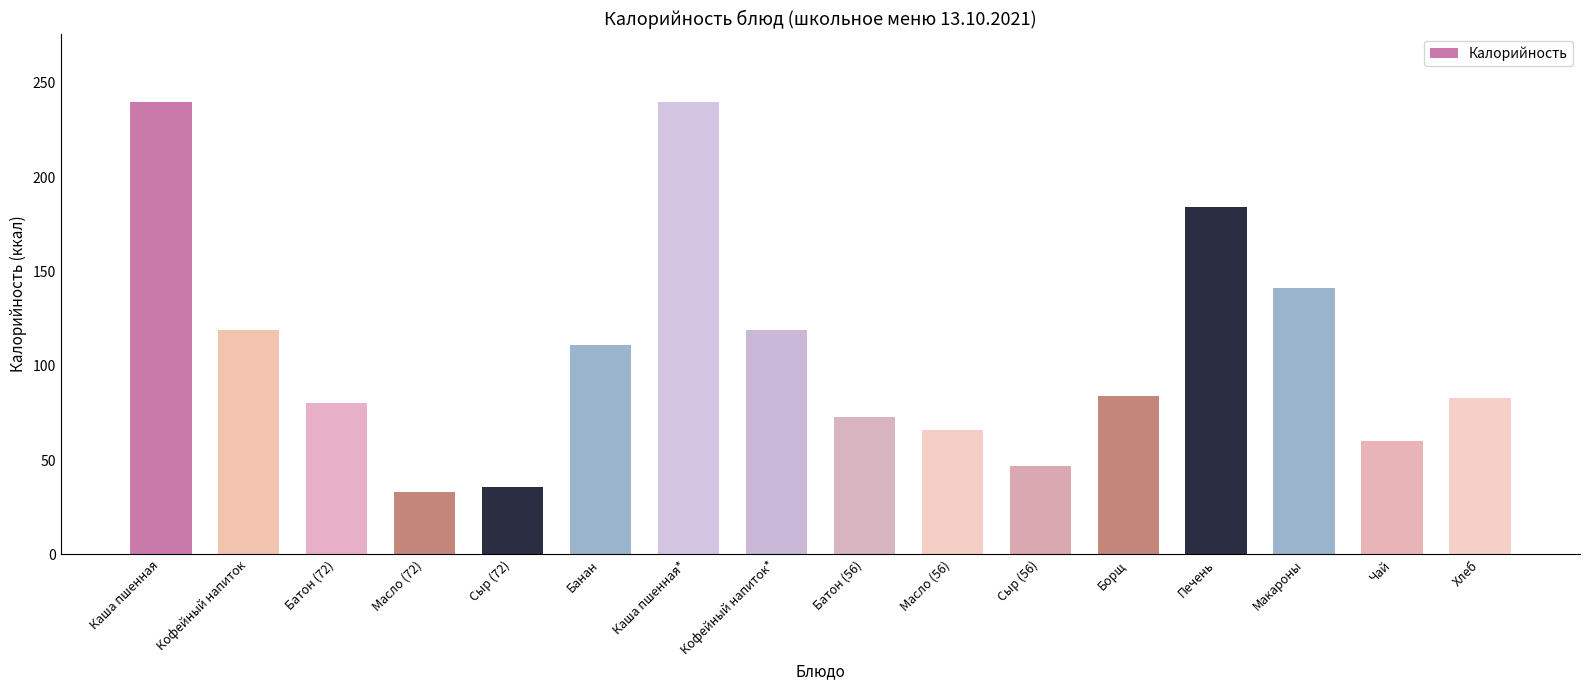

Which category has the lowest value across all series?

Масло (72)